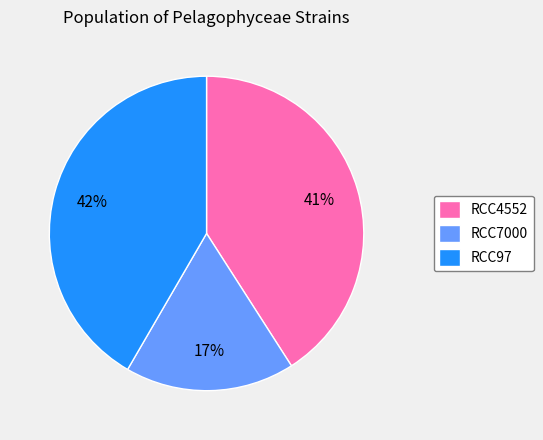

Combined, do RCC7000 and RCC4552 account for over 50%?

Yes